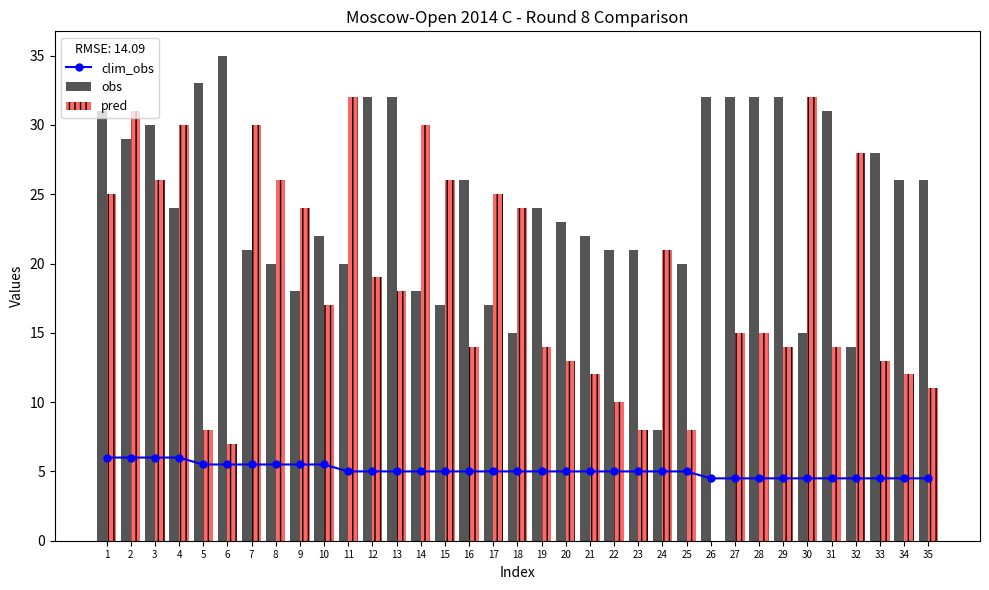

What is the total value across all series at 33?

45.5